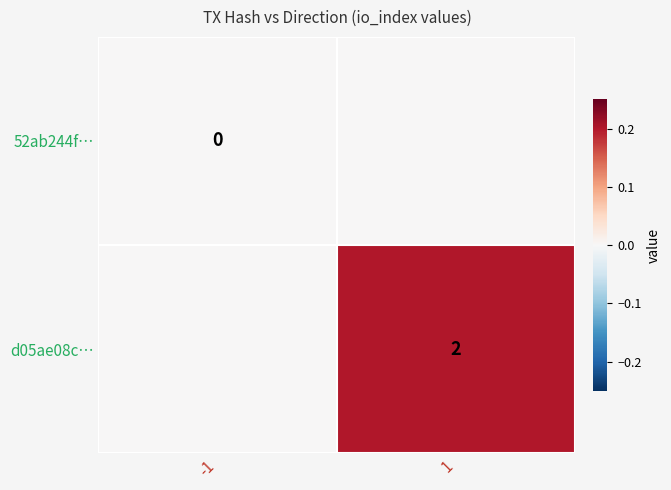

The value of d05ae08c… at 1 is 2. True or false?

True